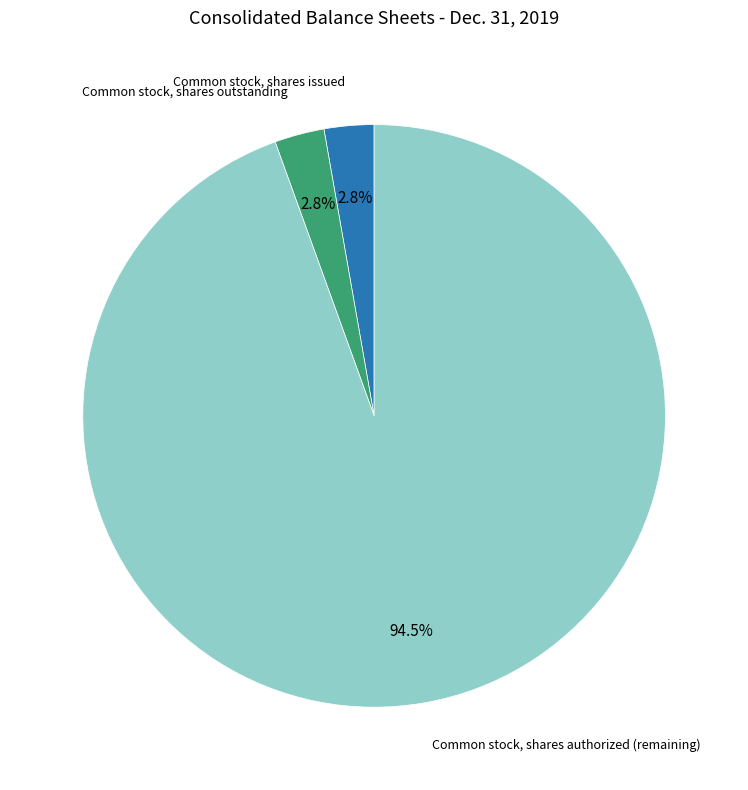

Is there a majority slice in this chart?

Yes